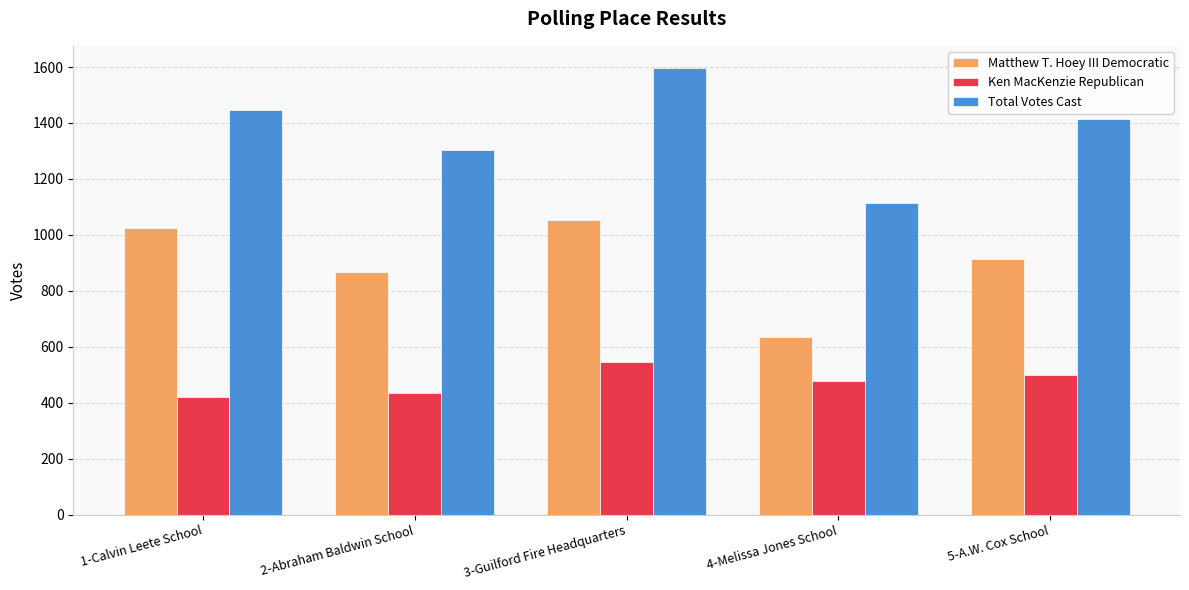

The value of Ken MacKenzie Republican at 4-Melissa Jones School is 129. True or false?

False